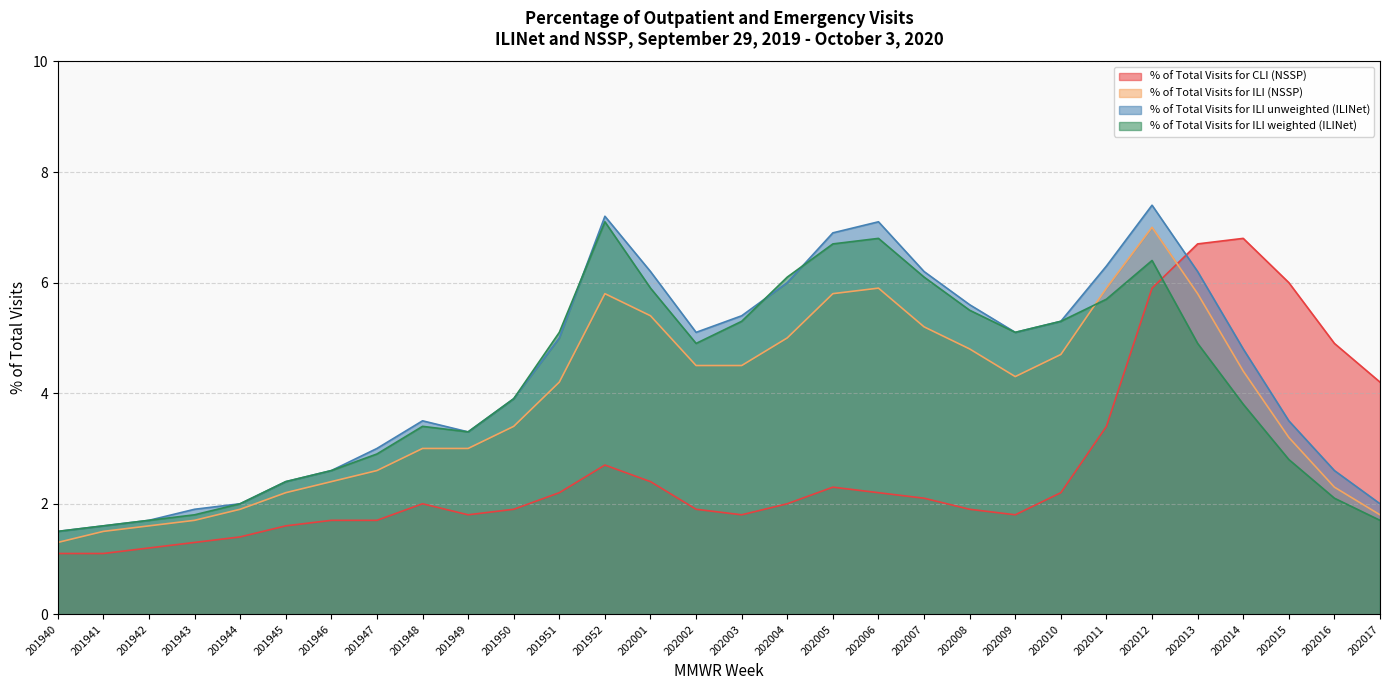

True or false: % of Total Visits for ILI unweighted (ILINet) has more than 1 points higher than both neighbors.

True